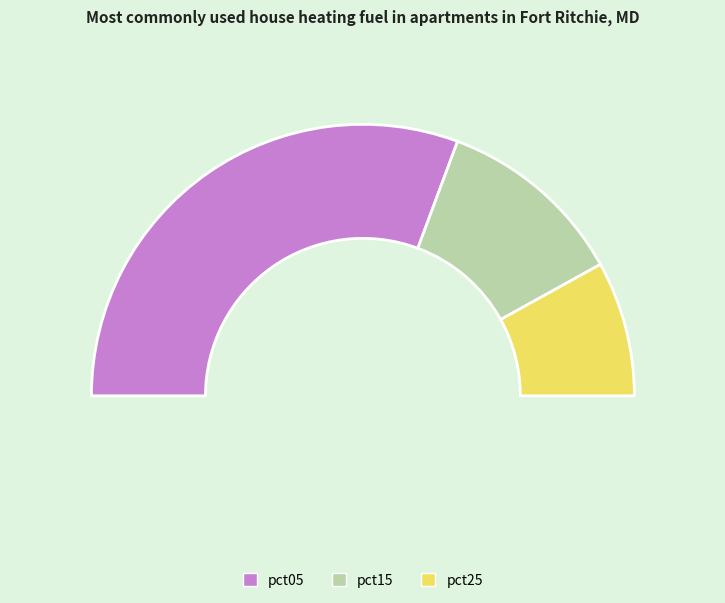

To the nearest percent, what is the difference between the largest and smallest slice percentages?

32%